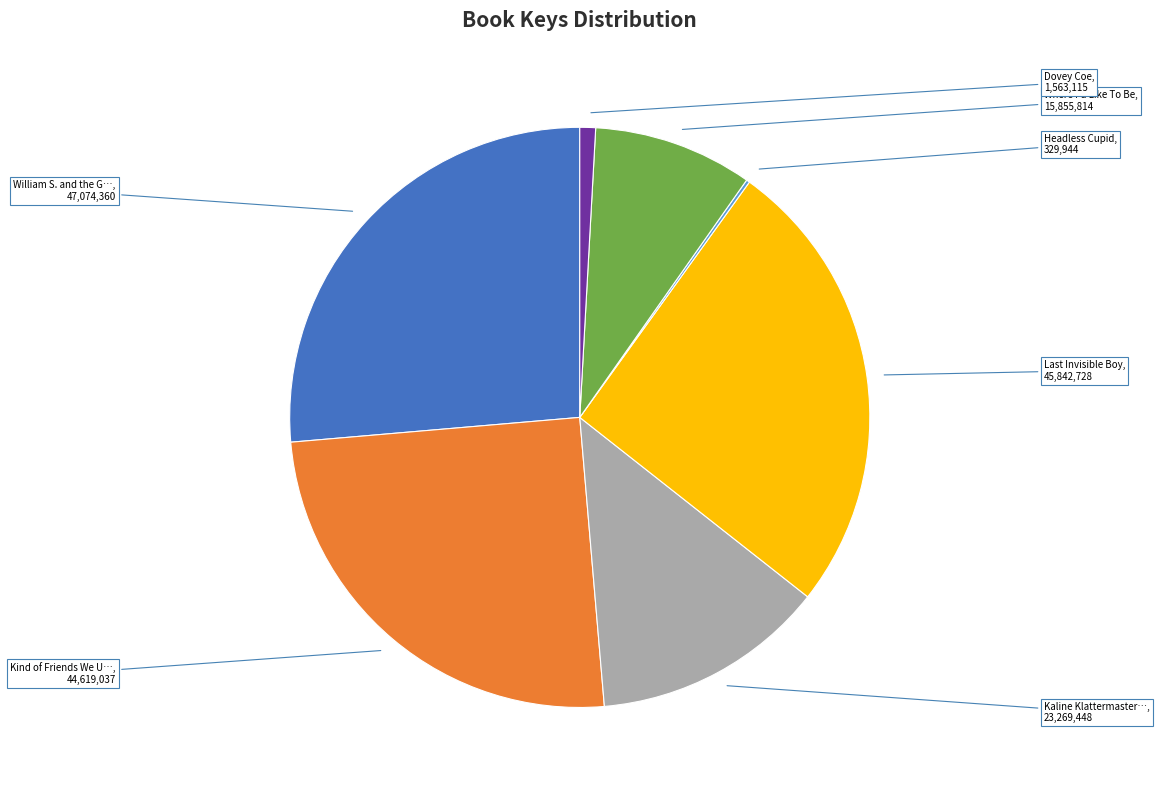

Does any single category account for the majority?

No